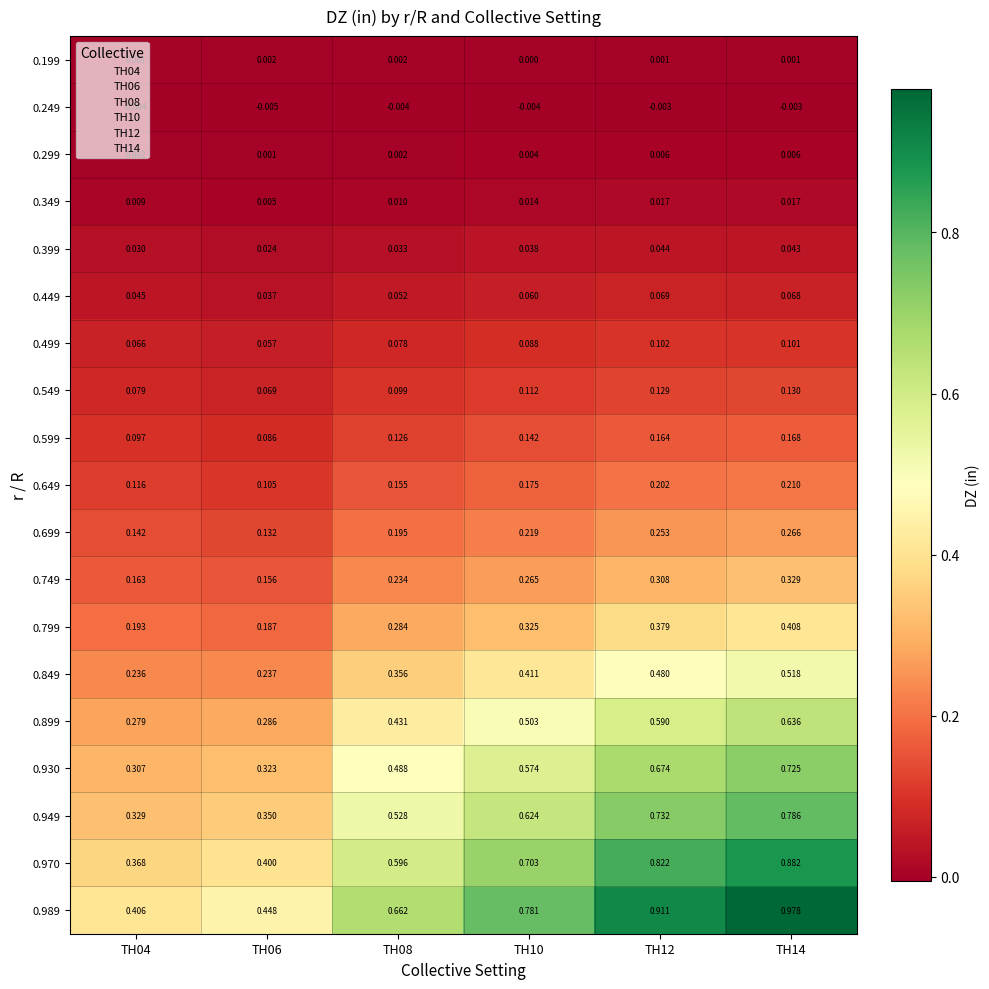

Is the value of 0.649 at TH12 greater than the value of 0.949 at TH06?

No